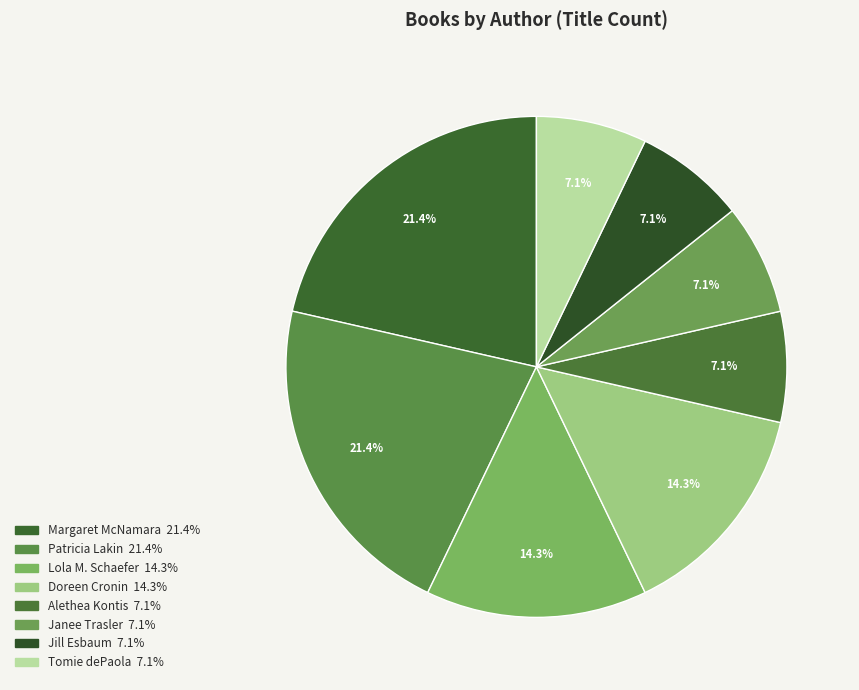

How many slices are in this pie chart?

8